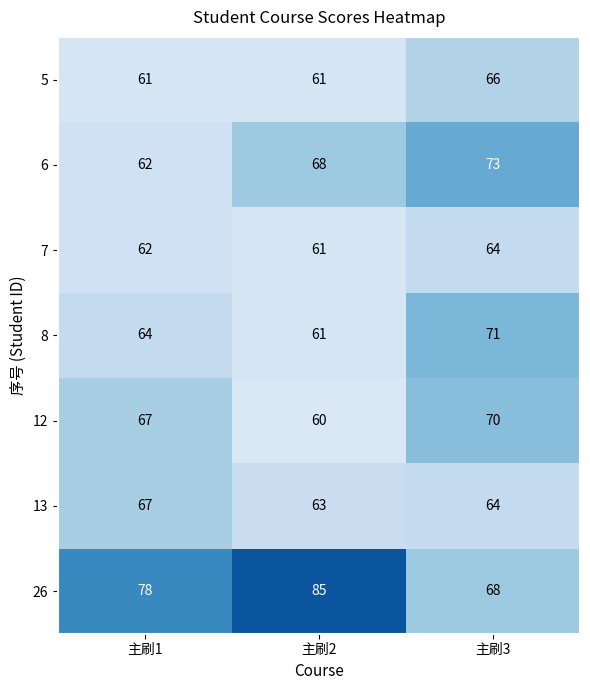

Reading left to right, transcribe all the data shown in this chart.

5: 61	61	66
6: 62	68	73
7: 62	61	64
8: 64	61	71
12: 67	60	70
13: 67	63	64
26: 78	85	68